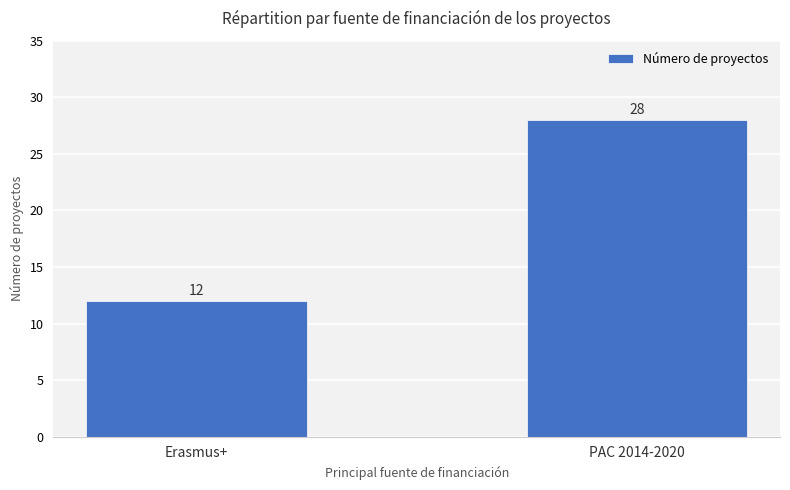

Rank the categories by value from lowest to highest.

Erasmus+, PAC 2014-2020